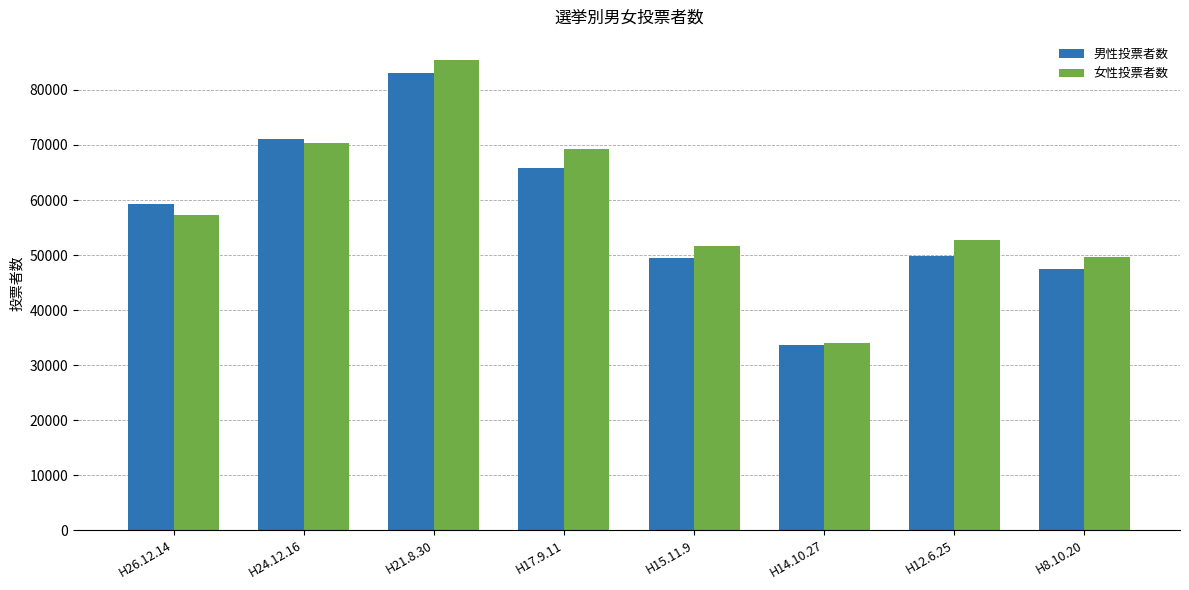

How many bars are there in total?

16